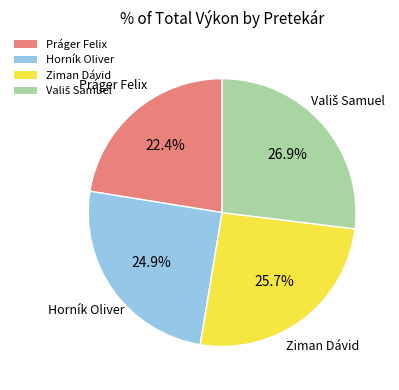

Which slice is the smallest?

Práger Felix